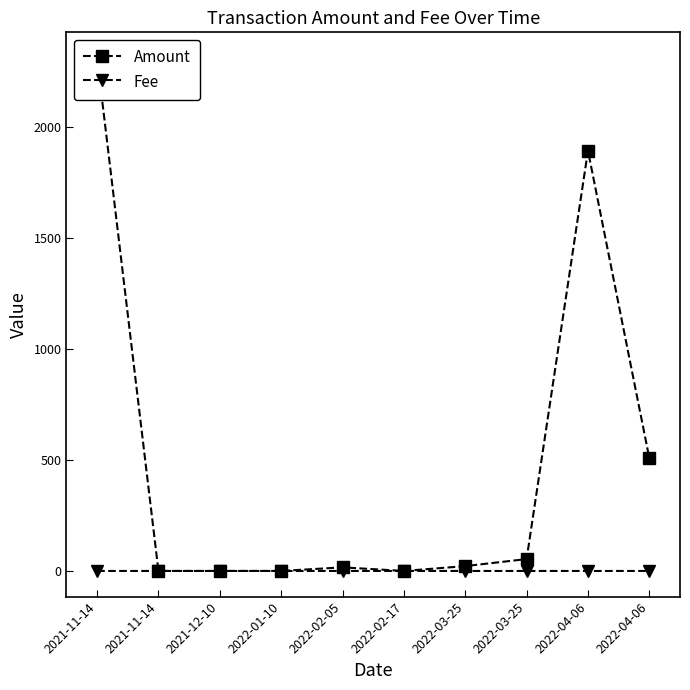

True or false: Amount and Fee intersect in this chart.

True